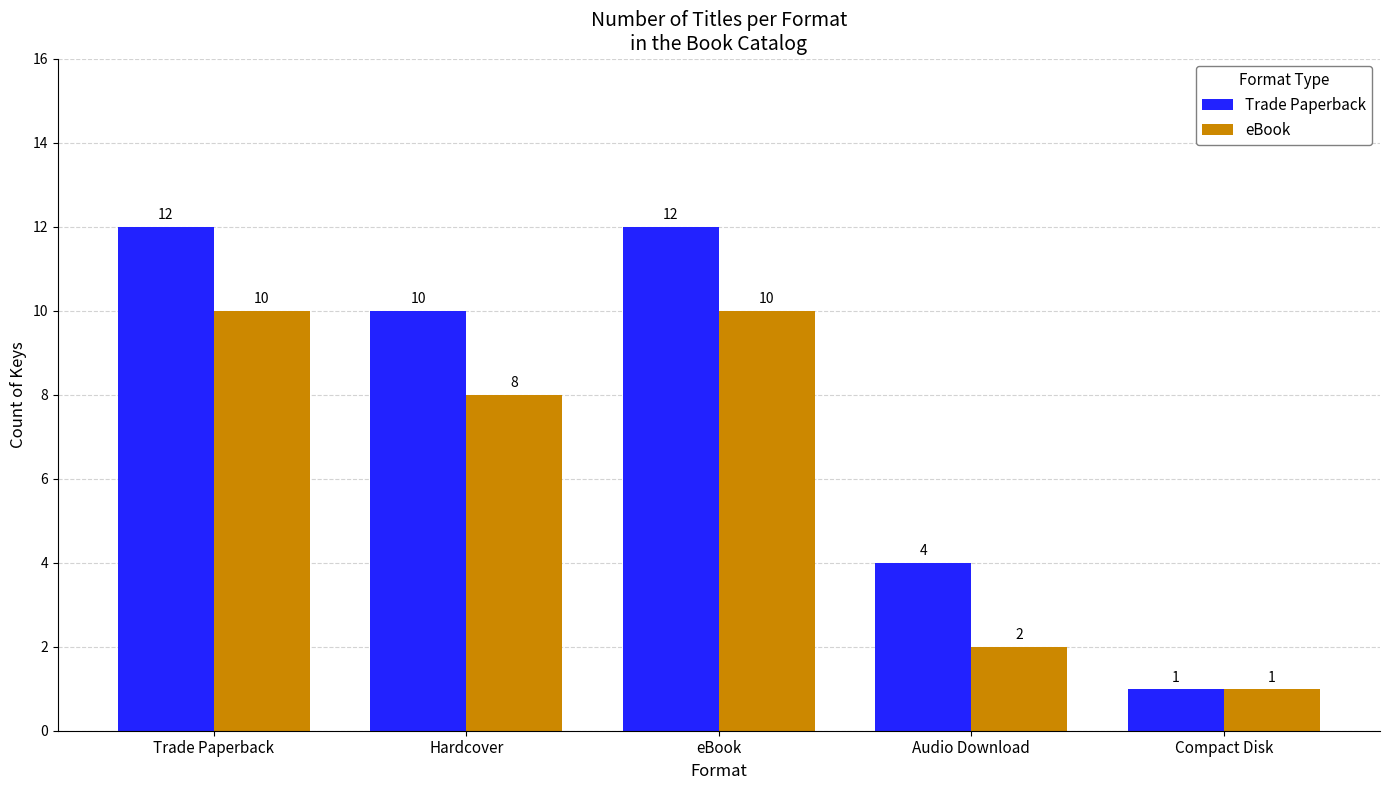

At which label does eBook reach its minimum?

Compact Disk